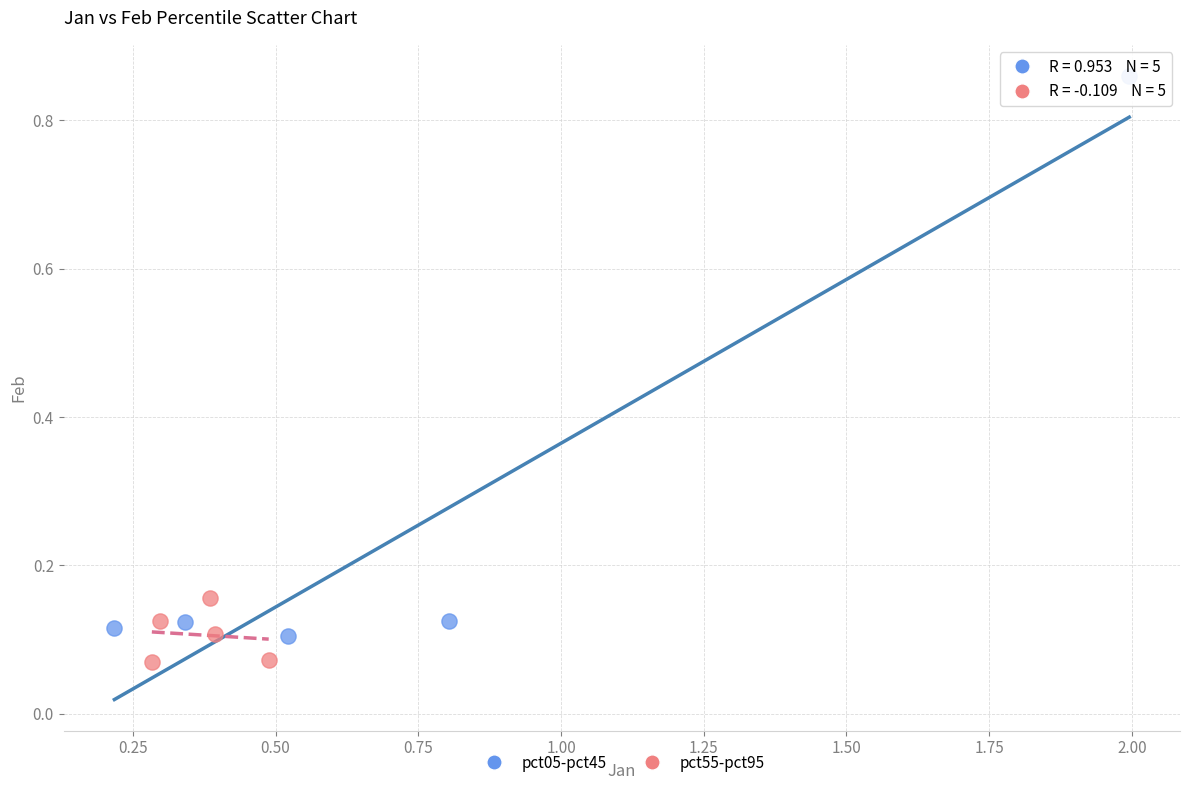

Which series has the widest spread of Y values?

pct05-pct45